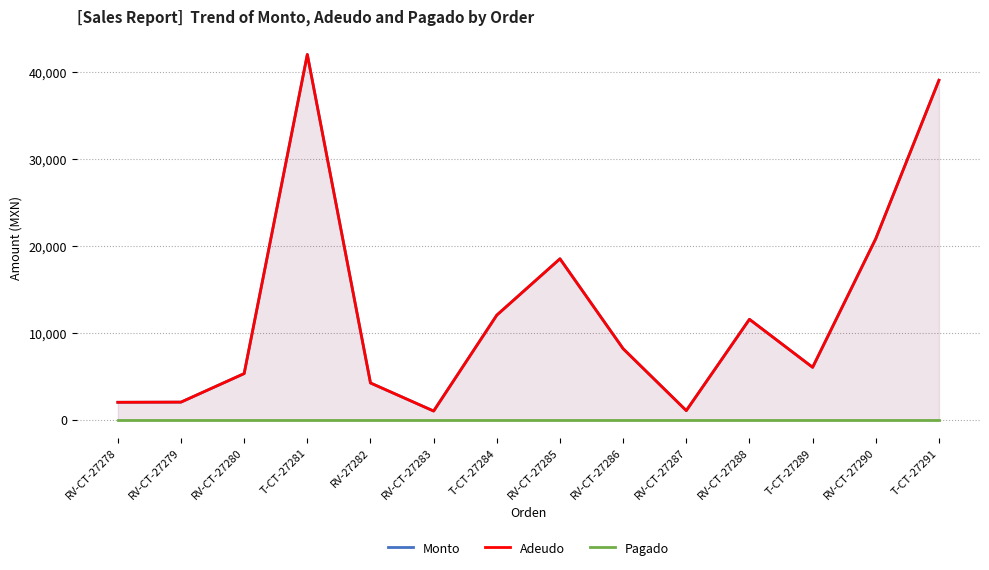

What is the label of the 3rd point from the right?

T-CT-27289